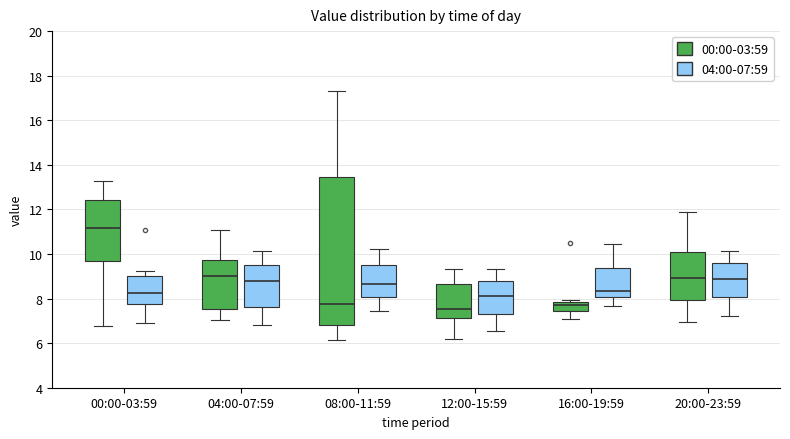

Where does the lower whisker of the box for 04:00-07:59 (00:00-03:59) end on the y-axis? The values are not printed on the chart, so give them approximately, as read against the axis.

7.0